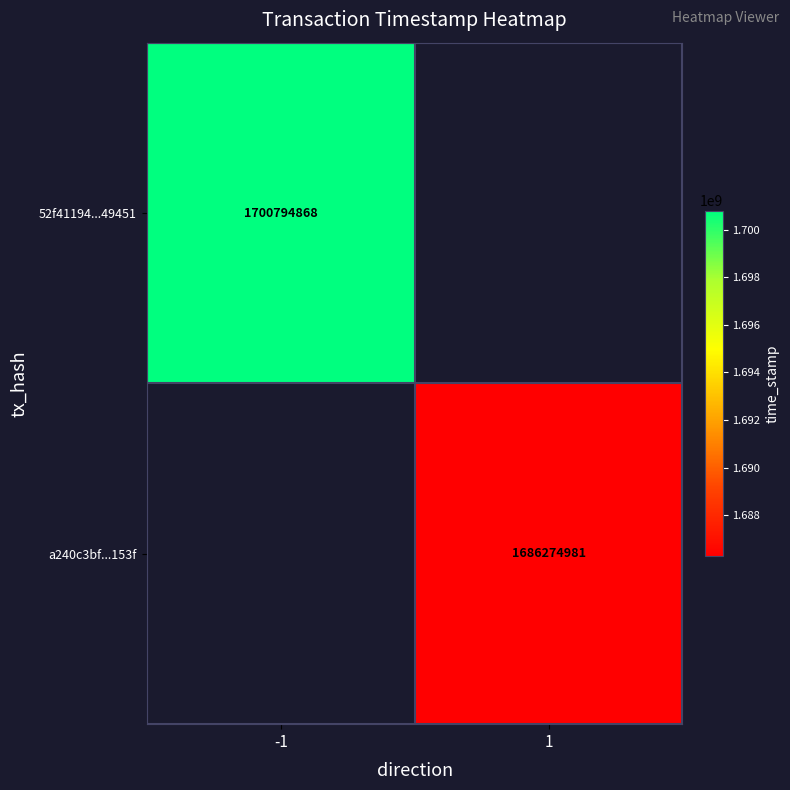

Is the value of a240c3bf...153f at 1 greater than the value of 52f41194...49451 at -1?

No